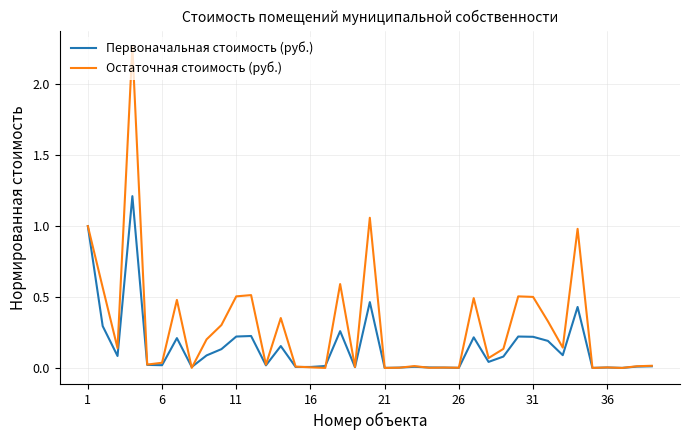

Which series has the largest total across all categories?

Остаточная стоимость (руб.)